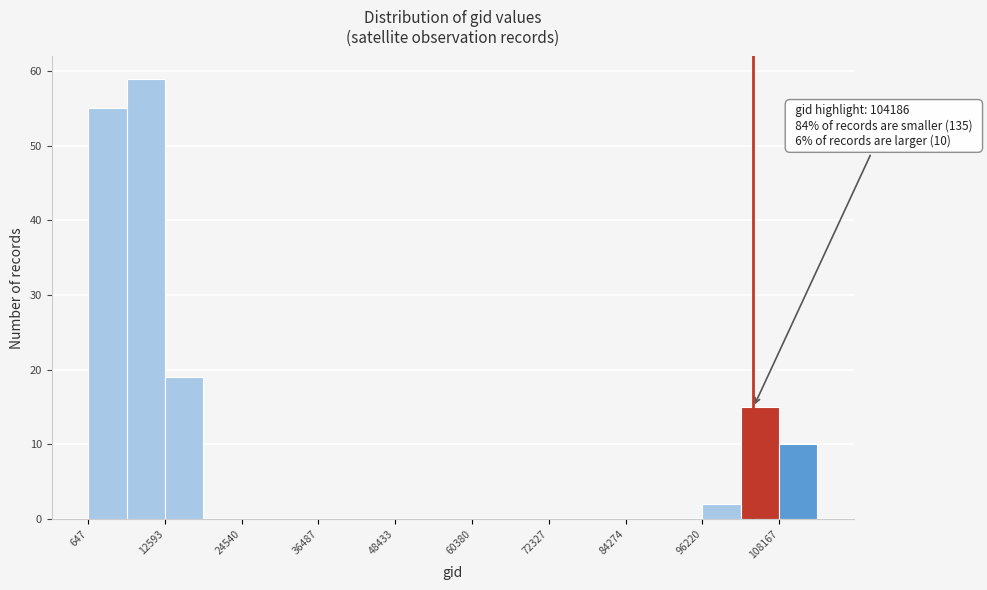

Read against the x-axis, roughly where is the centre of the tallest bar?

10000